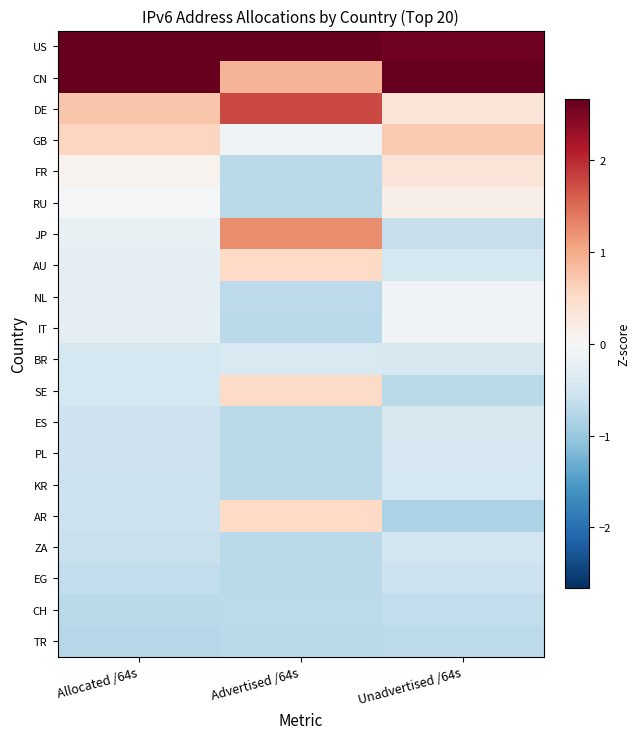

Reading left to right, what are all the values shown in this chart?

US: Allocated /64s=2.9	Advertised /64s=2.8	Unadvertised /64s=2.6
CN: Allocated /64s=2.7	Advertised /64s=0.9	Unadvertised /64s=2.9
DE: Allocated /64s=0.7	Advertised /64s=1.8	Unadvertised /64s=0.3
GB: Allocated /64s=0.6	Advertised /64s=-0.1	Unadvertised /64s=0.7
FR: Allocated /64s=0.1	Advertised /64s=-0.7	Unadvertised /64s=0.3
RU: Allocated /64s=-0.1	Advertised /64s=-0.7	Unadvertised /64s=0.2
JP: Allocated /64s=-0.2	Advertised /64s=1.2	Unadvertised /64s=-0.6
AU: Allocated /64s=-0.3	Advertised /64s=0.5	Unadvertised /64s=-0.5
NL: Allocated /64s=-0.3	Advertised /64s=-0.7	Unadvertised /64s=-0.1
IT: Allocated /64s=-0.3	Advertised /64s=-0.7	Unadvertised /64s=-0.1
BR: Allocated /64s=-0.5	Advertised /64s=-0.4	Unadvertised /64s=-0.4
SE: Allocated /64s=-0.5	Advertised /64s=0.5	Unadvertised /64s=-0.7
ES: Allocated /64s=-0.5	Advertised /64s=-0.7	Unadvertised /64s=-0.4
PL: Allocated /64s=-0.6	Advertised /64s=-0.7	Unadvertised /64s=-0.4
KR: Allocated /64s=-0.6	Advertised /64s=-0.7	Unadvertised /64s=-0.5
AR: Allocated /64s=-0.6	Advertised /64s=0.5	Unadvertised /64s=-0.8
ZA: Allocated /64s=-0.6	Advertised /64s=-0.7	Unadvertised /64s=-0.5
EG: Allocated /64s=-0.7	Advertised /64s=-0.7	Unadvertised /64s=-0.6
CH: Allocated /64s=-0.7	Advertised /64s=-0.7	Unadvertised /64s=-0.6
TR: Allocated /64s=-0.8	Advertised /64s=-0.7	Unadvertised /64s=-0.7